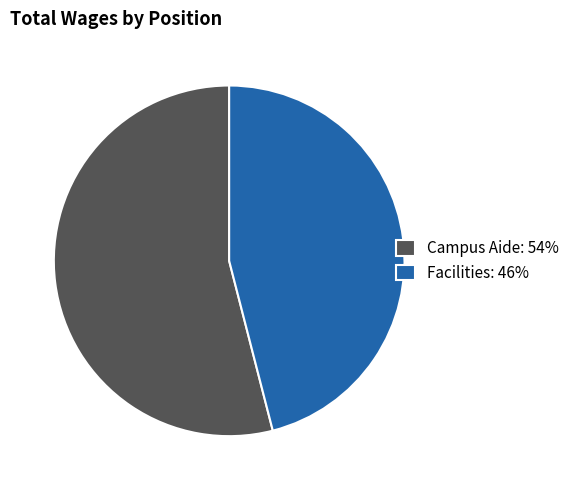

Rank the categories by value from lowest to highest.

Facilities, Campus Aide